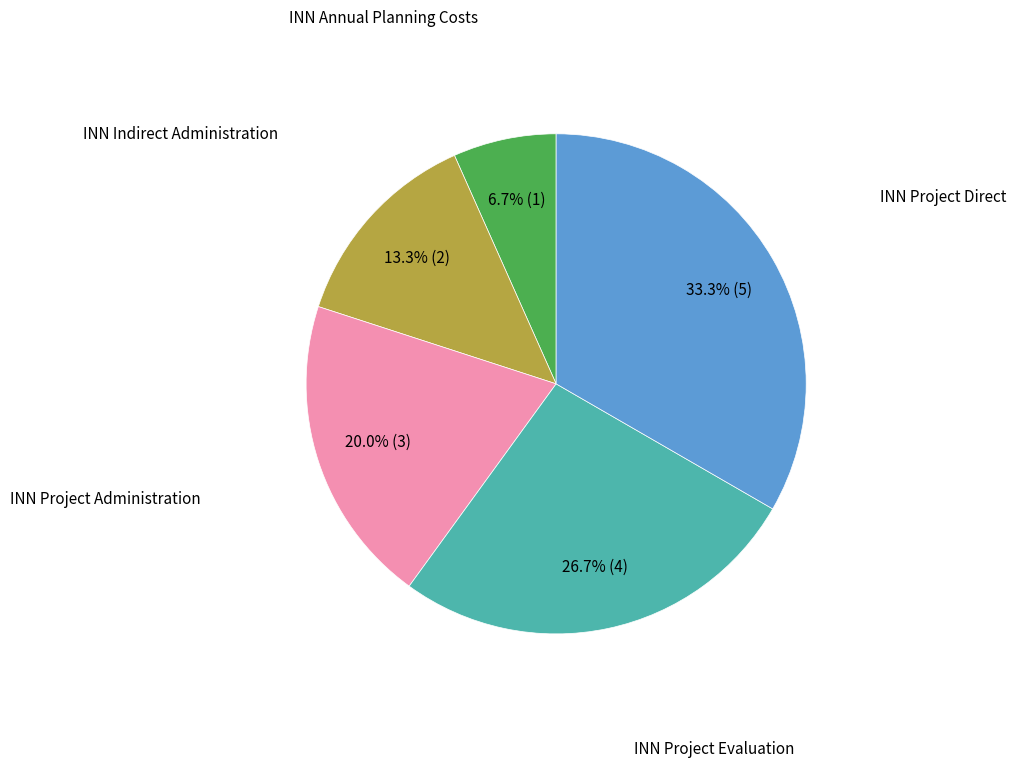

True or false: INN Project Evaluation accounts for 27% of the total.

True